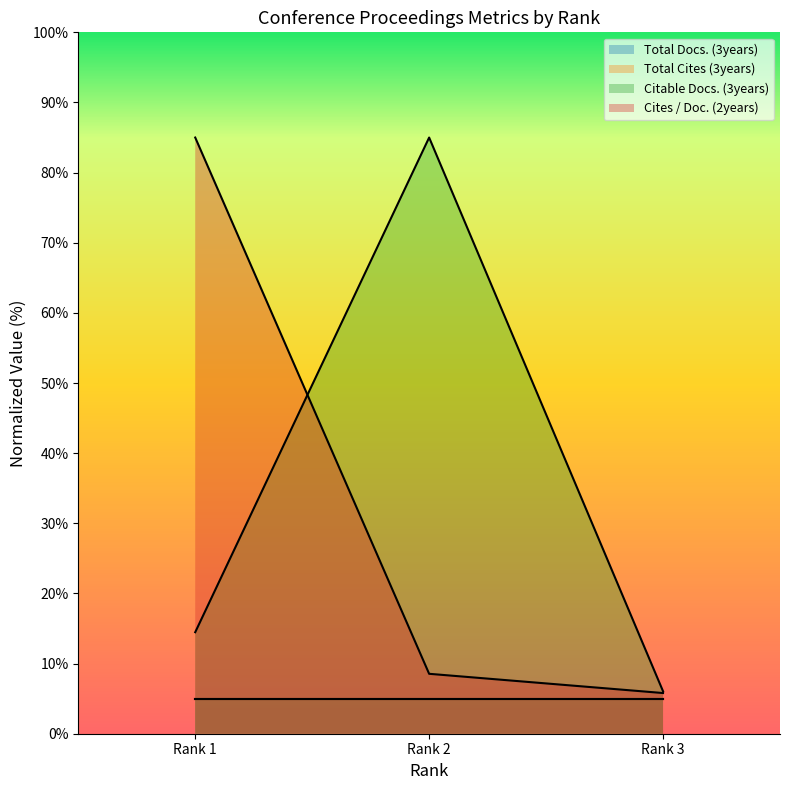

What is the sum of the Citable Docs. (3years) values at Rank 3 and Rank 1?

20.5